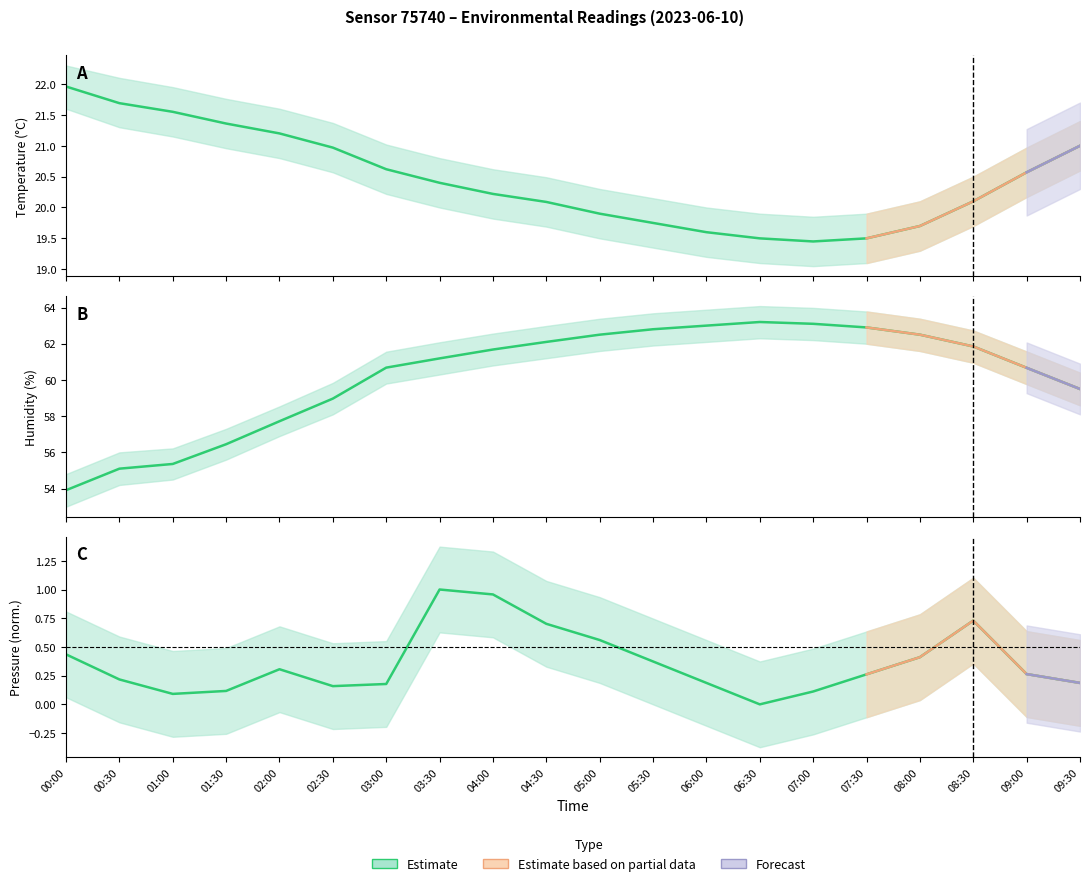

Reading left to right, what are all the values shown in this chart?

temperature: 00:00=22.0	00:30=21.7	01:00=21.6	01:30=21.4	02:00=21.2	02:30=21.0	03:00=20.6	03:30=20.4	04:00=20.2	04:30=20.1	05:00=19.9	05:30=19.8	06:00=19.6	06:30=19.5	07:00=19.4	07:30=19.5	08:00=19.7	08:30=20.1	09:00=20.6	09:30=21.0
humidity: 00:00=53.9	00:30=55.1	01:00=55.4	01:30=56.5	02:00=57.7	02:30=59.0	03:00=60.7	03:30=61.2	04:00=61.7	04:30=62.1	05:00=62.5	05:30=62.8	06:00=63.0	06:30=63.2	07:00=63.1	07:30=62.9	08:00=62.5	08:30=61.9	09:00=60.7	09:30=59.5
pressure_scaled: 00:00=0.4	00:30=0.2	01:00=0.1	01:30=0.1	02:00=0.3	02:30=0.2	03:00=0.2	03:30=1.0	04:00=1.0	04:30=0.7	05:00=0.6	05:30=0.4	06:00=0.2	06:30=0.0	07:00=0.1	07:30=0.3	08:00=0.4	08:30=0.7	09:00=0.3	09:30=0.2